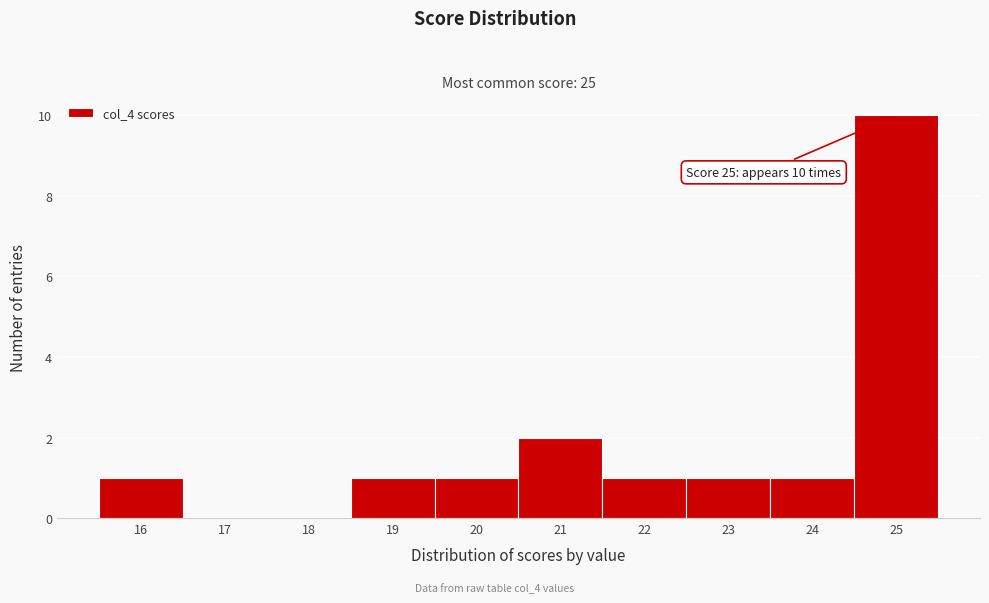

Which range on the x-axis has the tallest bar?

24.5 to 25.5